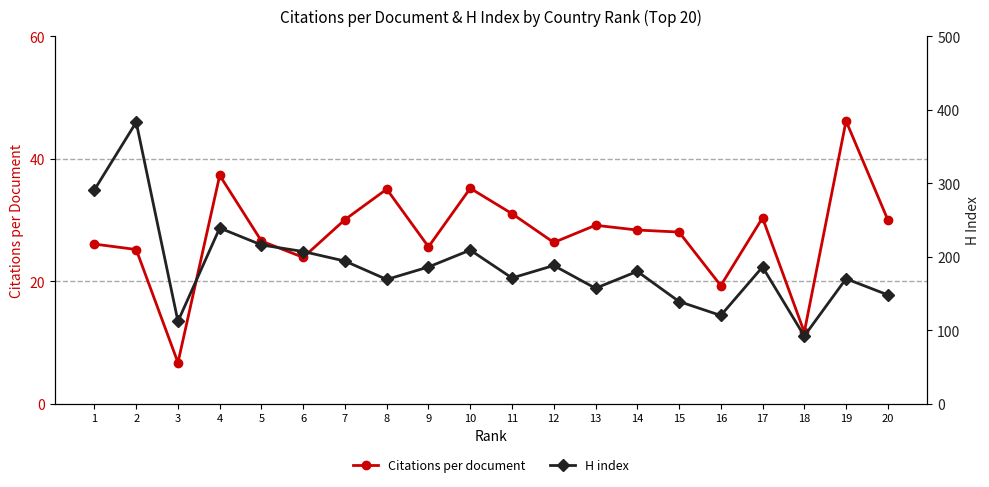

What is the value of the Citations per document point at the 14th from the left?

28.4